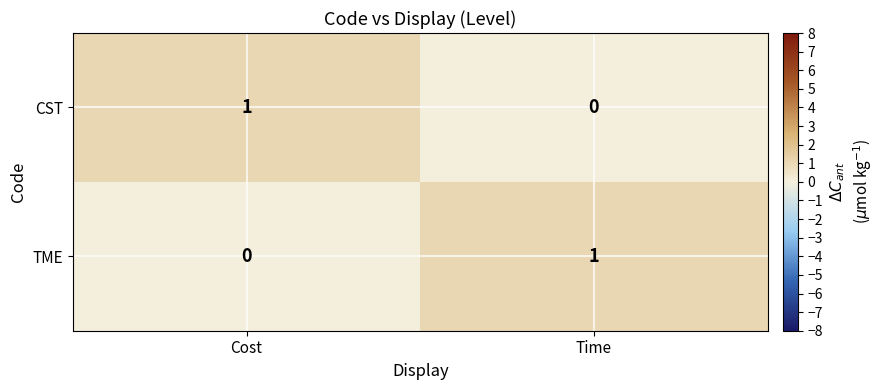

At which label is TME closest to 0?

Cost